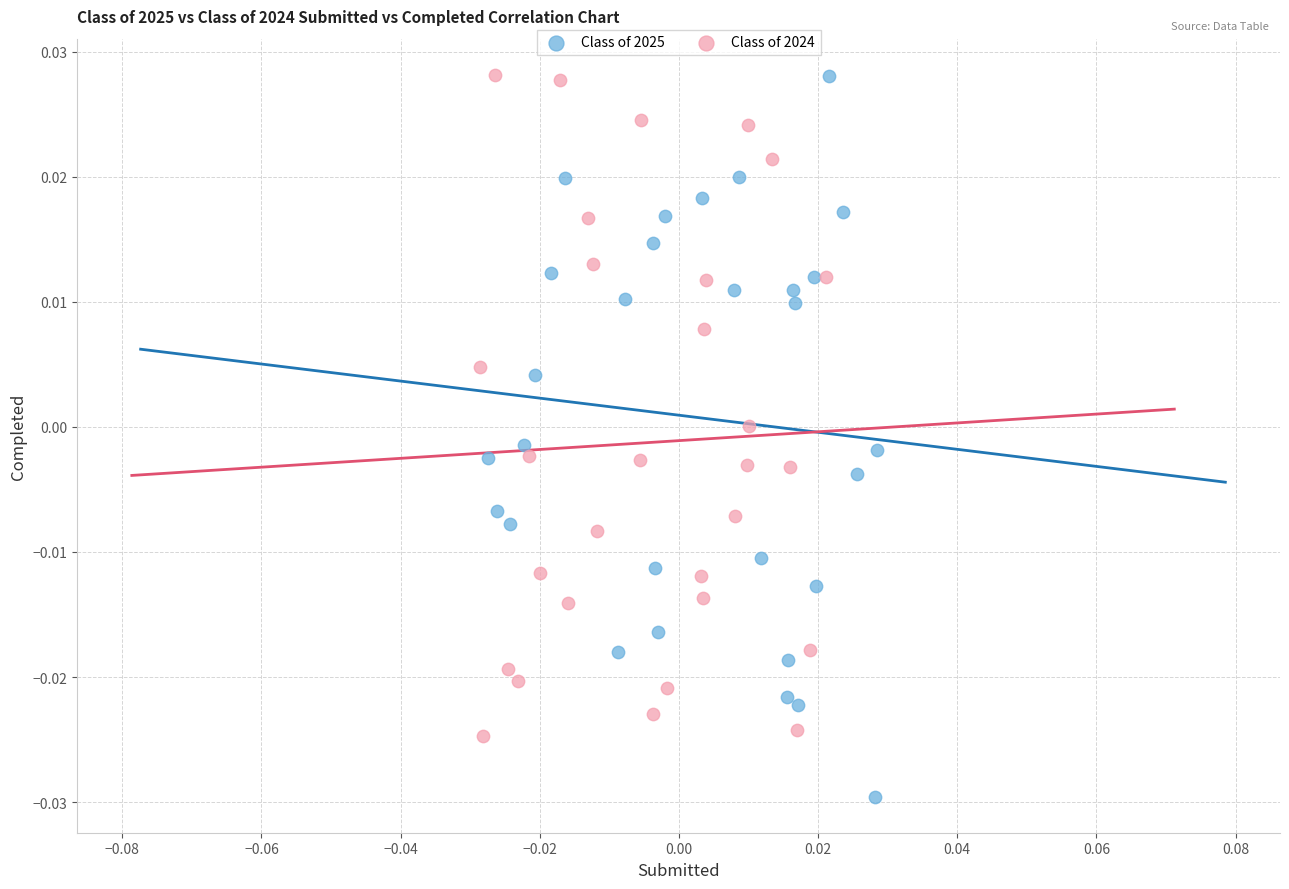

Which series reaches the minimum Y coordinate?

Class of 2025